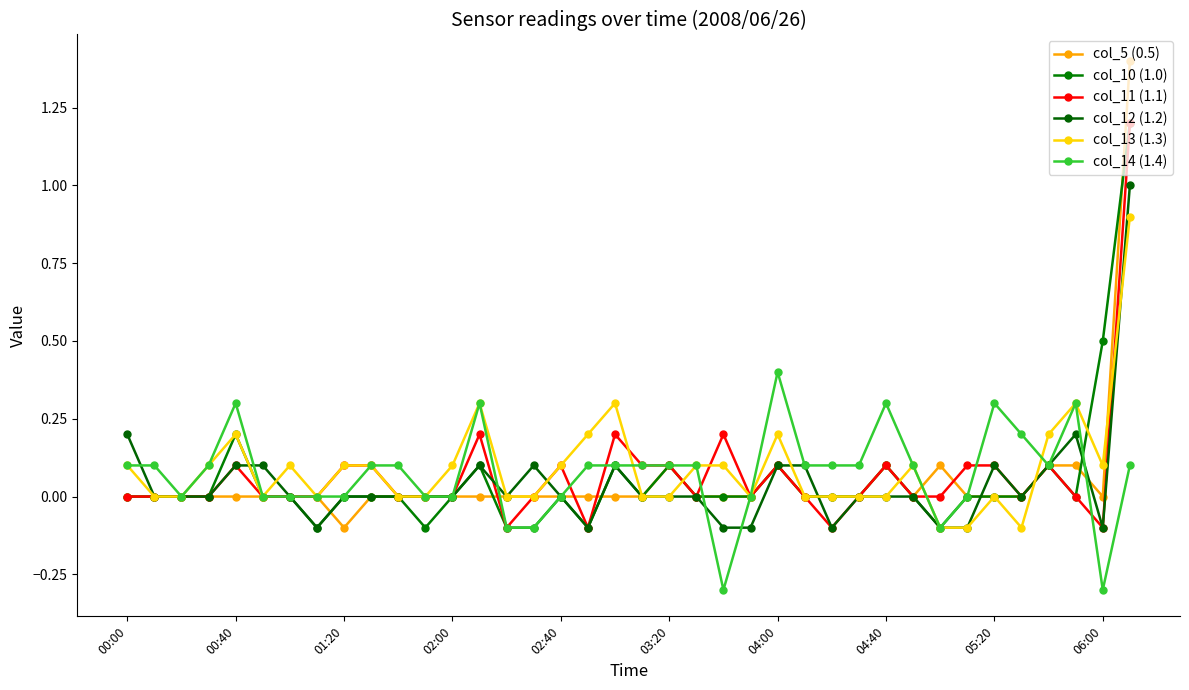

List the series in order of their peak value, highest first.

col_5 (0.5), col_10 (1.0), col_11 (1.1), col_12 (1.2), col_13 (1.3), col_14 (1.4)